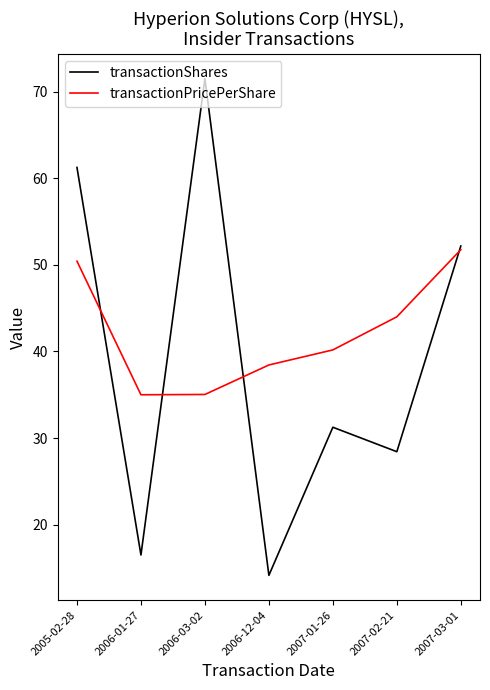

The transactionShares series shows 52.2 at 2007-03-01. True or false?

True